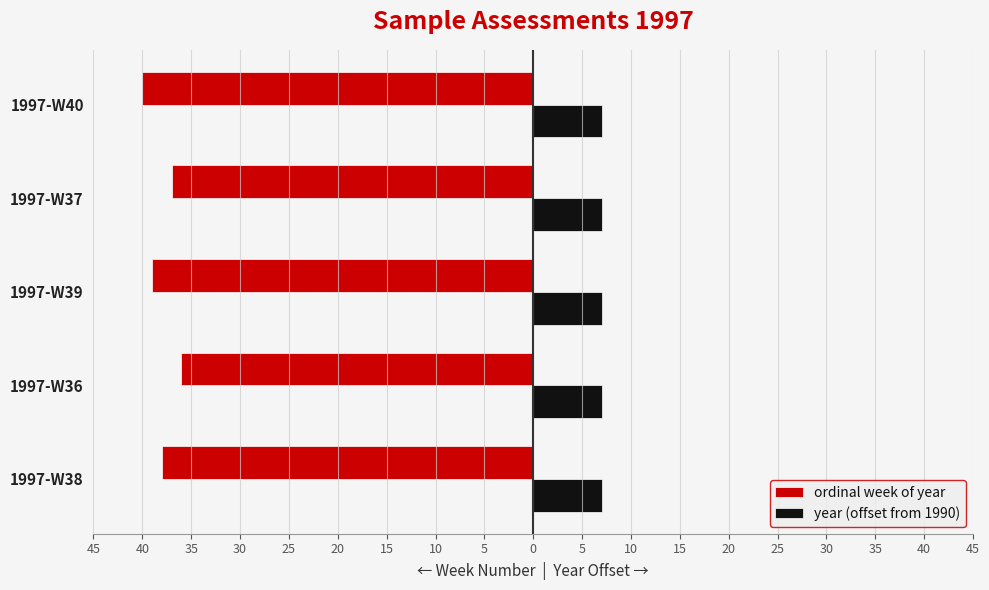

How many data points does each series have?

5